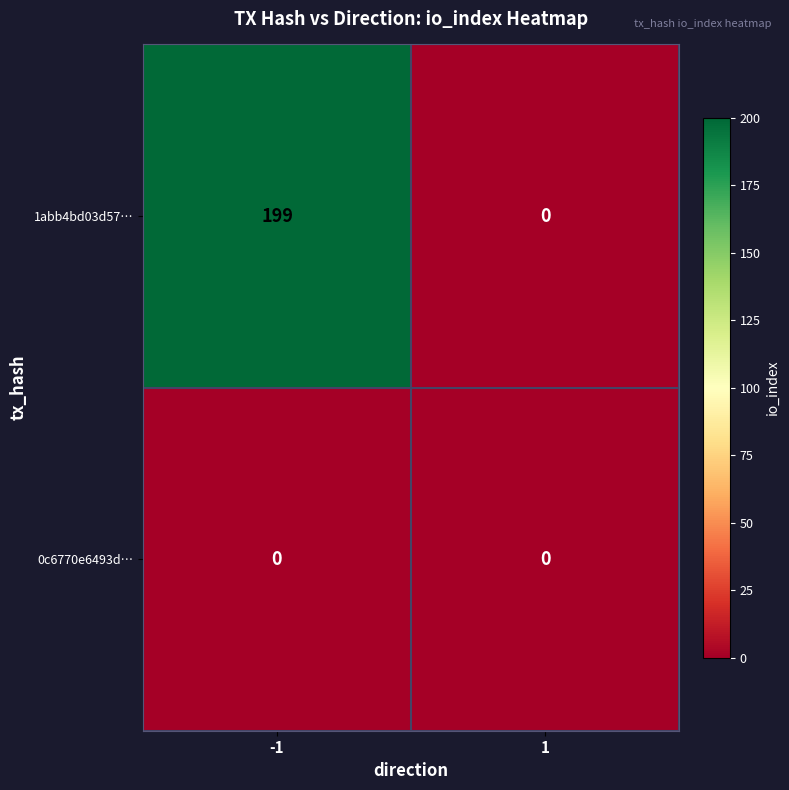

List the labels in order of 1abb4bd03d57… value, largest first.

-1, 1